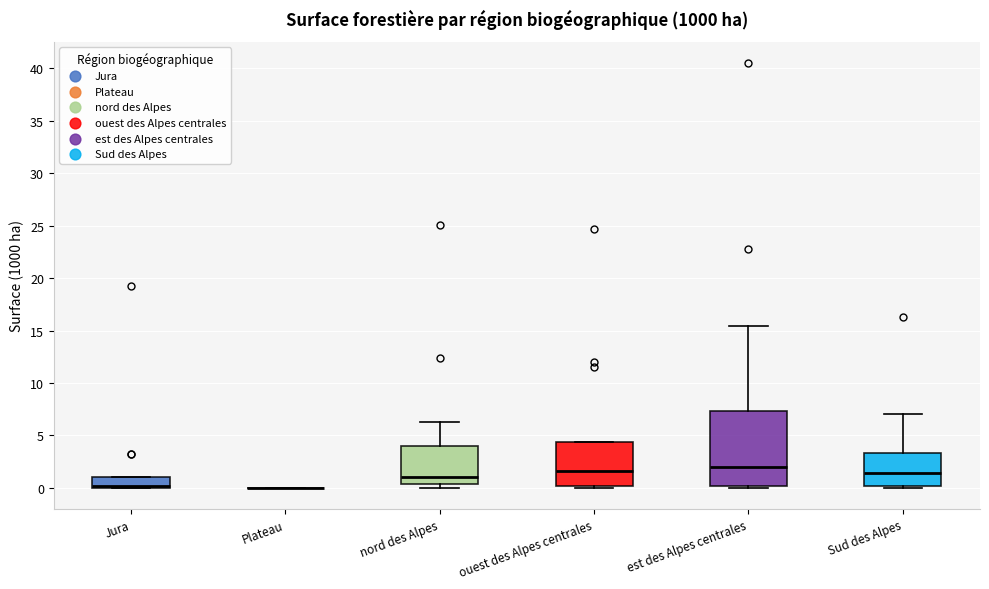

Reading left to right, transcribe this box plot: for each box, give where its median line is, the range the box spans, and where its two whiskers end, as read against the y-axis. The values are not printed on the chart, so give them approximately, as read against the axis.

Jura: median 0.0 (just above the box's lower edge), box 0.0 to 1.0, whiskers 0.0 to 1.0
Plateau: box collapsed to a line at 0.0, whiskers 0.0 to 0.0
nord des Alpes: median 1.0, box 0.5 to 4.0, whiskers 0.0 to 6.5
ouest des Alpes centrales: median 1.5, box 0.0 to 4.5, whiskers 0.0 (just below the box's lower edge) to 4.5
est des Alpes centrales: median 2.0, box 0.0 to 7.5, whiskers 0.0 (just below the box's lower edge) to 15.5
Sud des Alpes: median 1.5, box 0.0 to 3.5, whiskers 0.0 (just below the box's lower edge) to 7.0